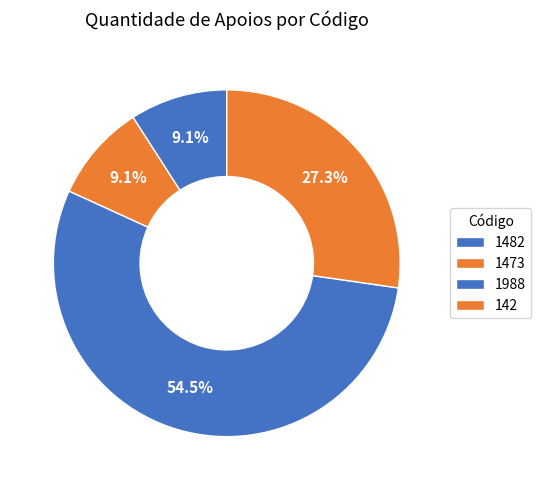

How many segments does this pie chart have?

4